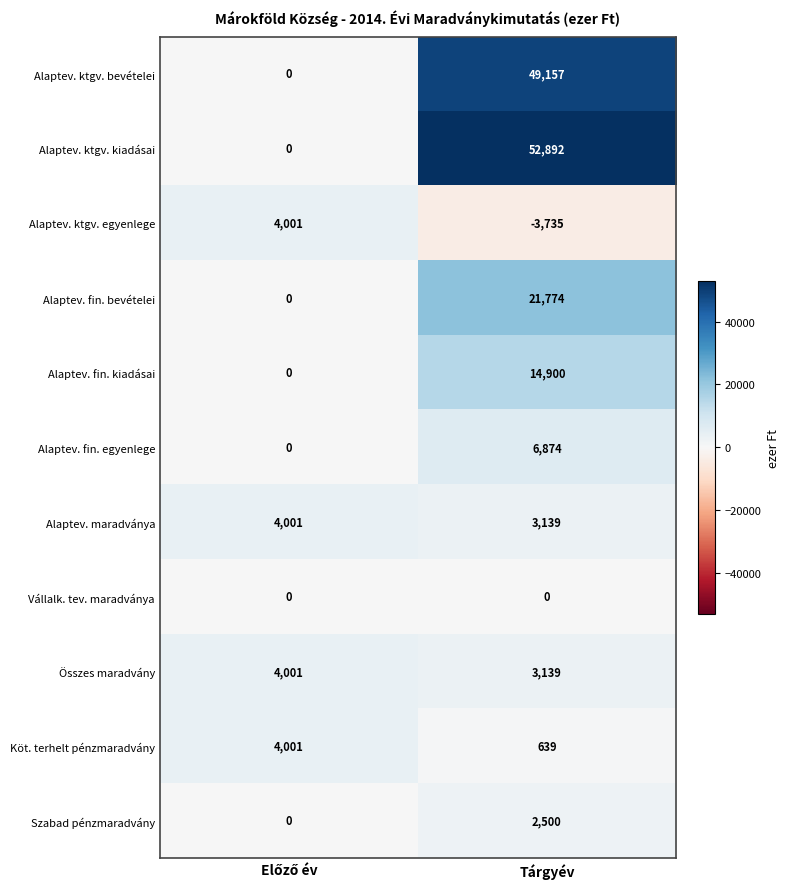

Reading left to right, list all the values displayed in this chart.

Alaptev. ktgv. bevételei: 0	49157
Alaptev. ktgv. kiadásai: 0	52892
Alaptev. ktgv. egyenlege: 4001	-3735
Alaptev. fin. bevételei: 0	21774
Alaptev. fin. kiadásai: 0	14900
Alaptev. fin. egyenlege: 0	6874
Alaptev. maradványa: 4001	3139
Vállalk. tev. maradványa: 0	0
Összes maradvány: 4001	3139
Köt. terhelt pénzmaradvány: 4001	639
Szabad pénzmaradvány: 0	2500